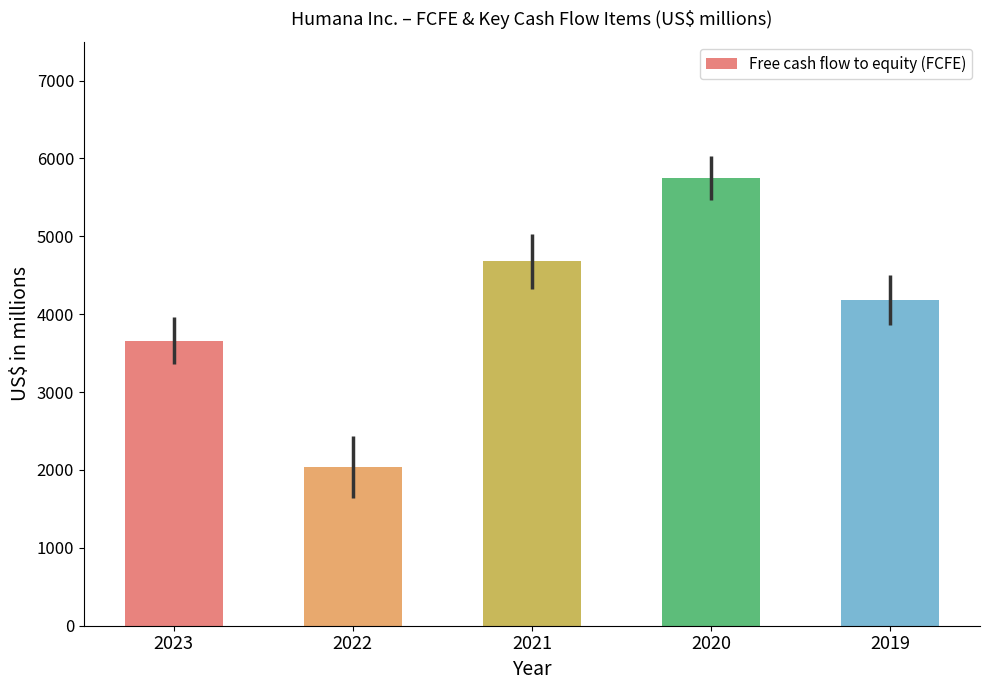

How many series are shown in this chart?

1